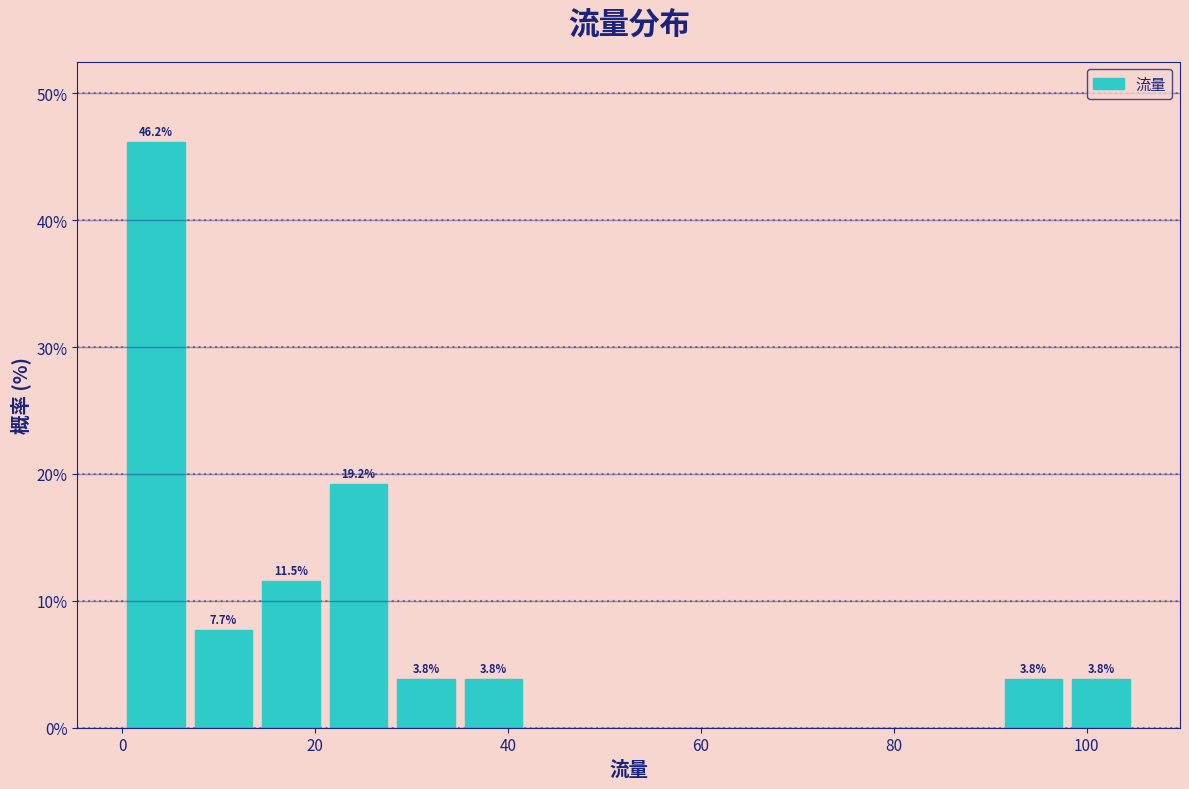

Read against the x-axis, roughly where is the centre of the tallest bar?

4